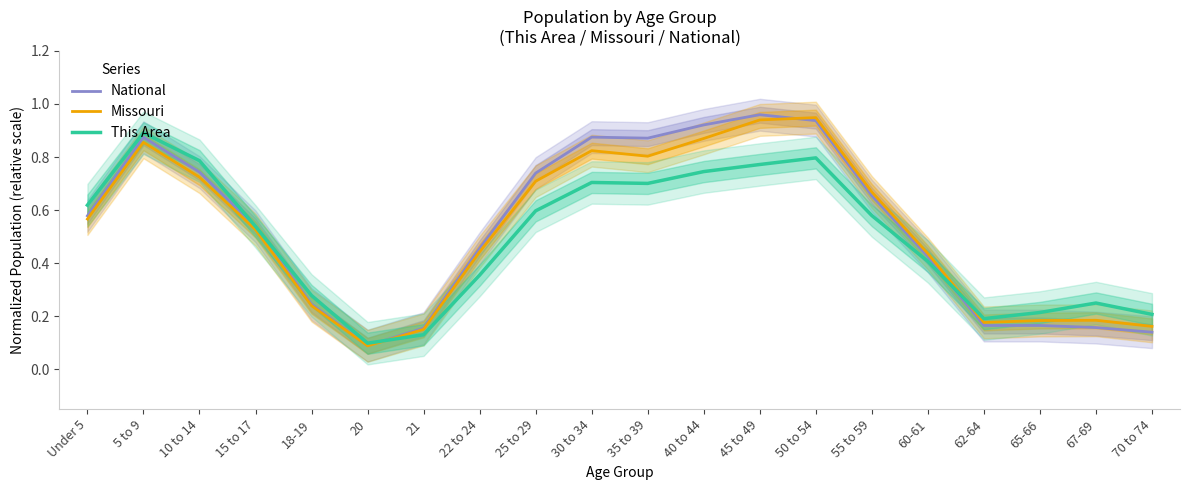

What is the label of the 11th point from the left?

35 to 39